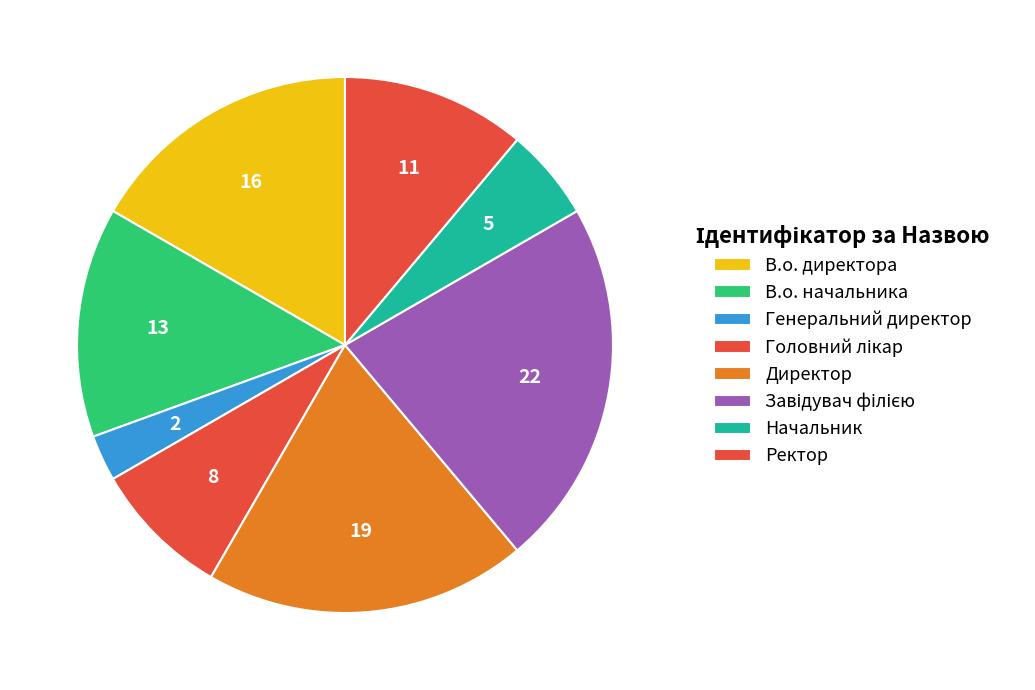

To the nearest percent, what is the difference between the Начальник and Генеральний директор slice percentages?

3%